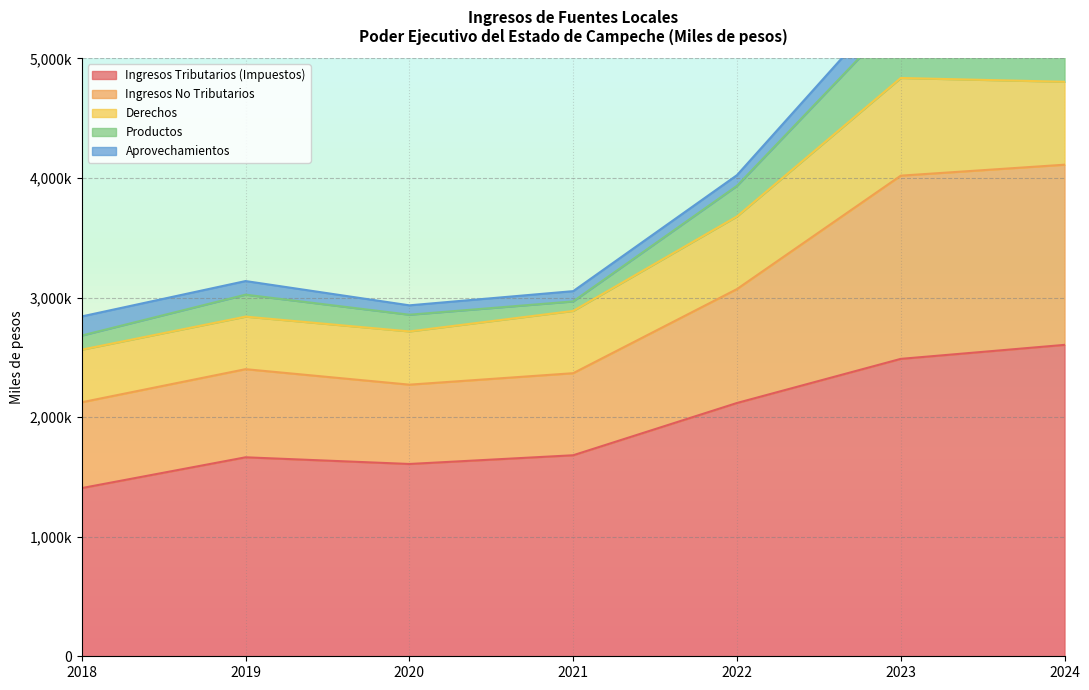

Which label corresponds to the smallest value in the chart?

2020